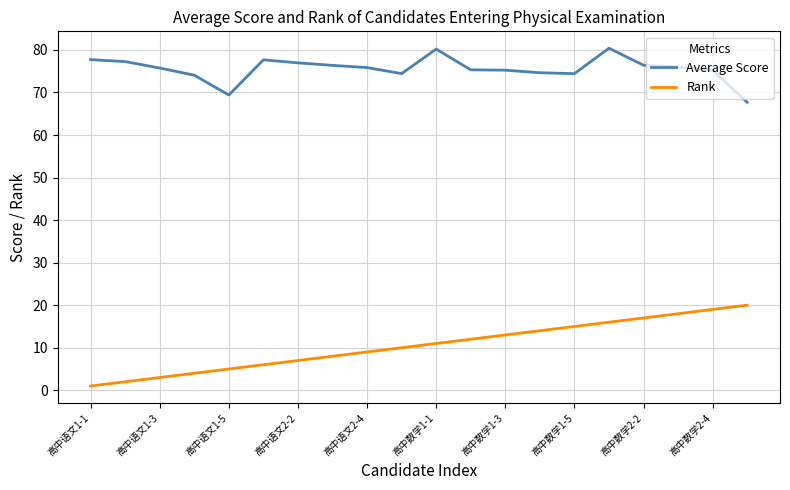

Rank the series by their maximum value, from highest to lowest.

Average Score, Rank